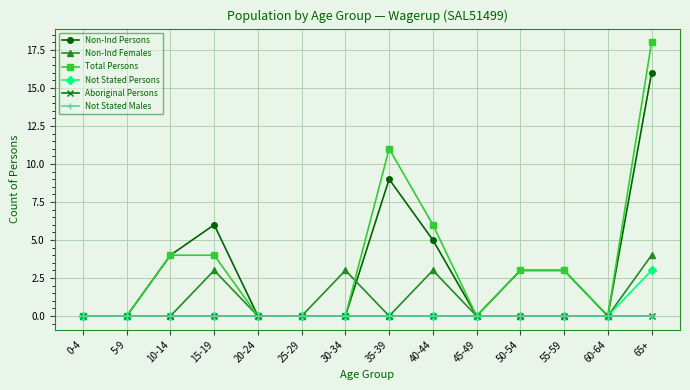

Is this an area chart (filled region under the line)?

No